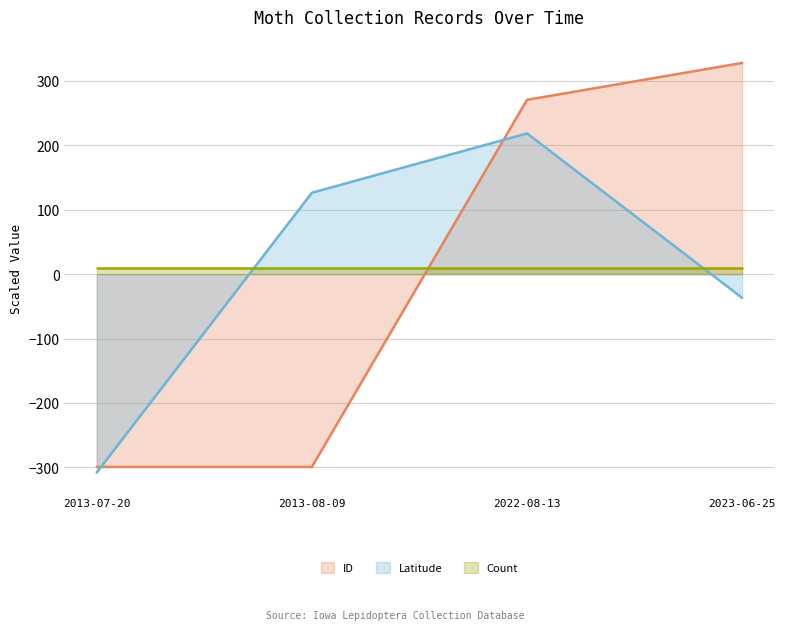

How many intersections are there between Latitude and ID?

2